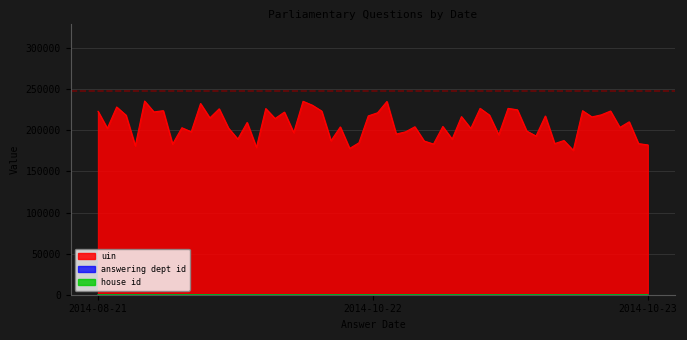

Which series has the largest range (max minus min)?

uin